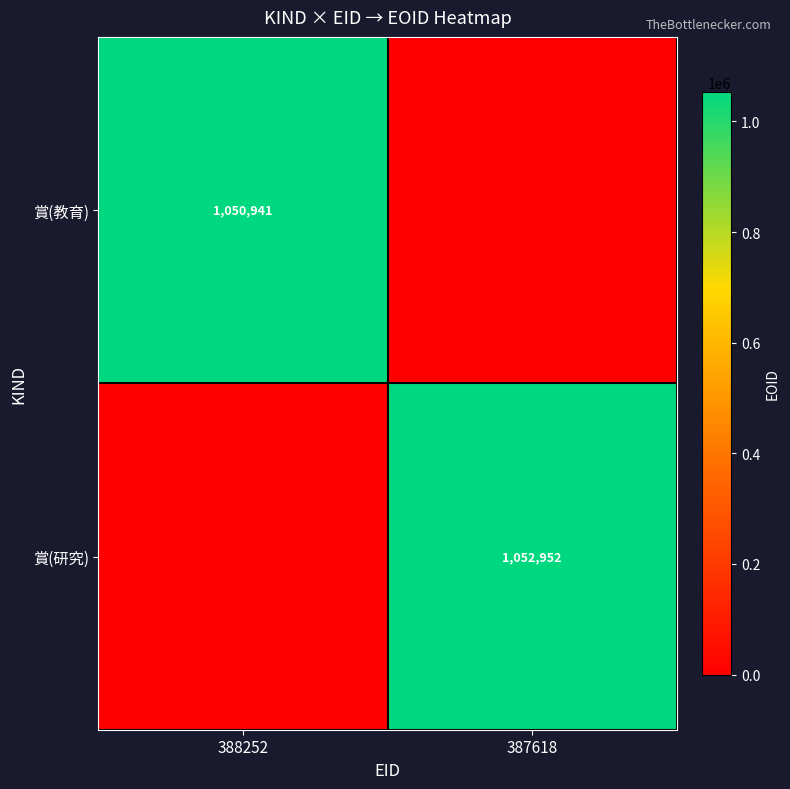

Is it true that 賞(教育) equals 723233 at 388252?

False